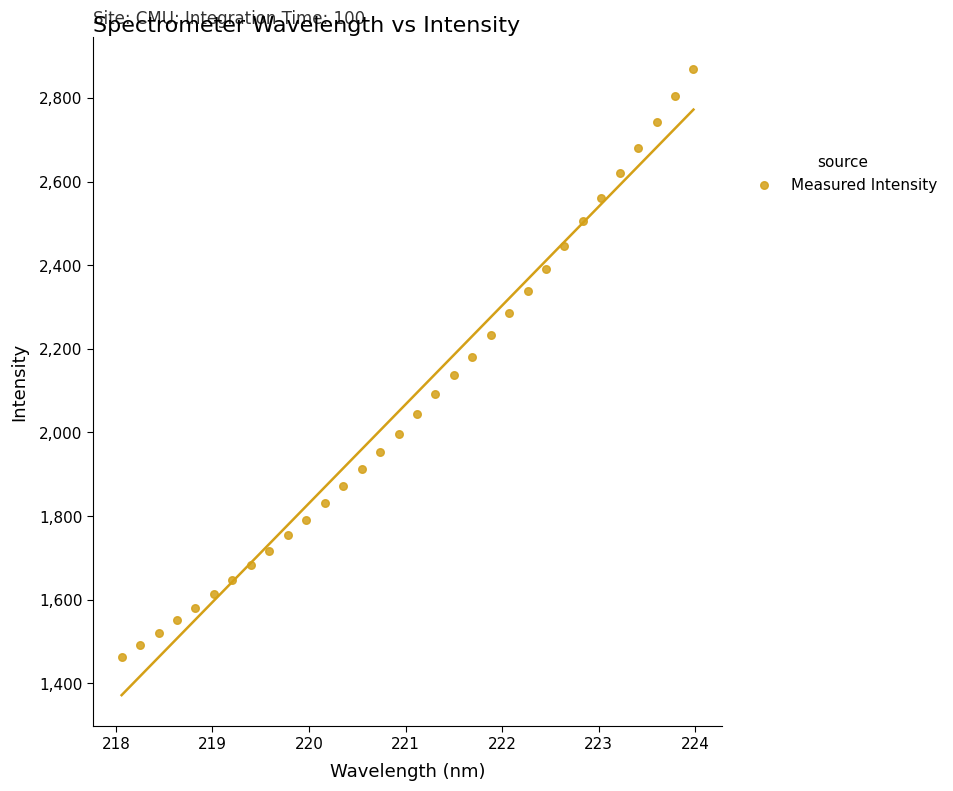

What is the range of X values (max minus min)?

5.9